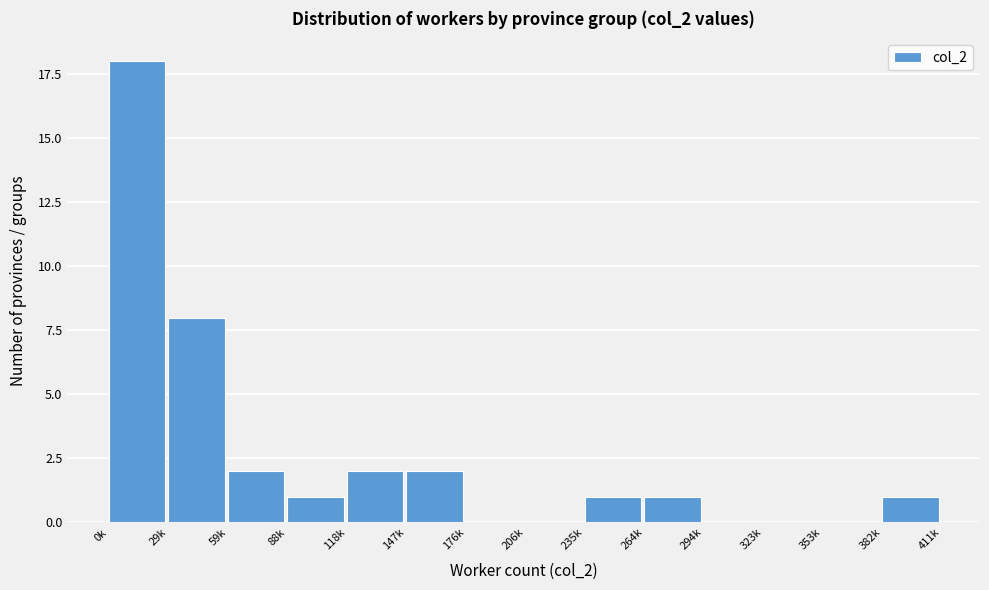

Reading left to right, what are all the values shown in this chart?

0k=18	29k=8	59k=2	88k=1	118k=2	147k=2	176k=0	206k=0	235k=1	264k=1	294k=0	323k=0	353k=0	382k=1